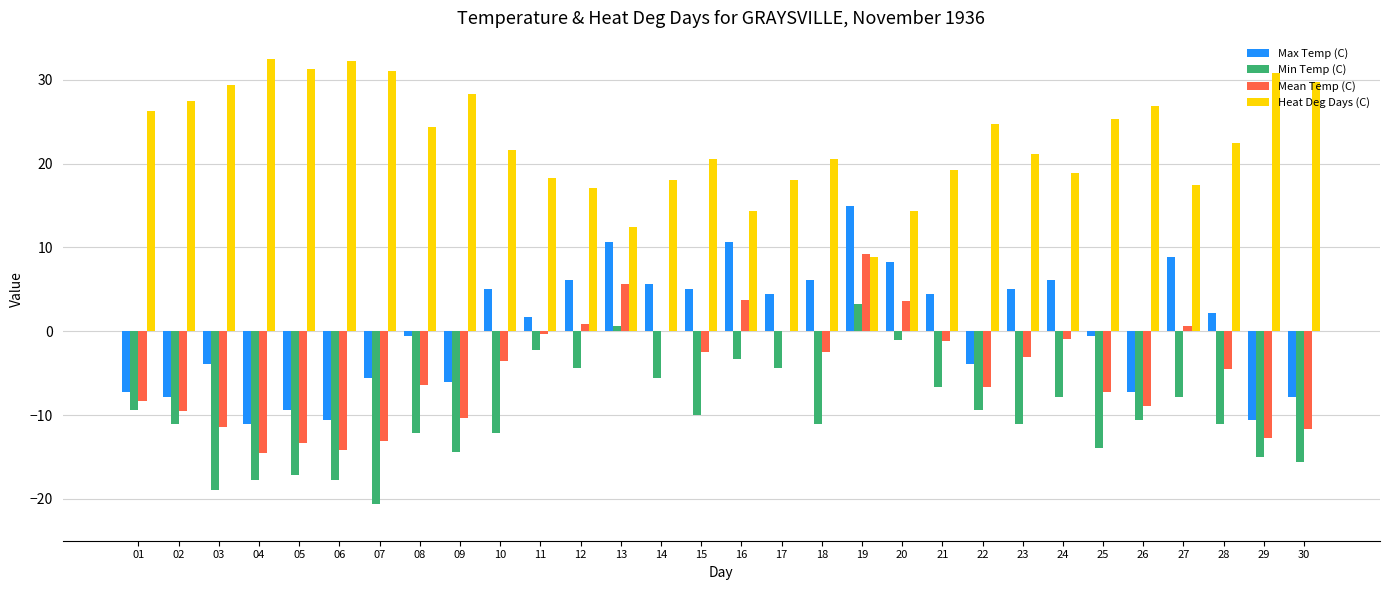

Where is Max Temp (C) nearest to the value 1?

11